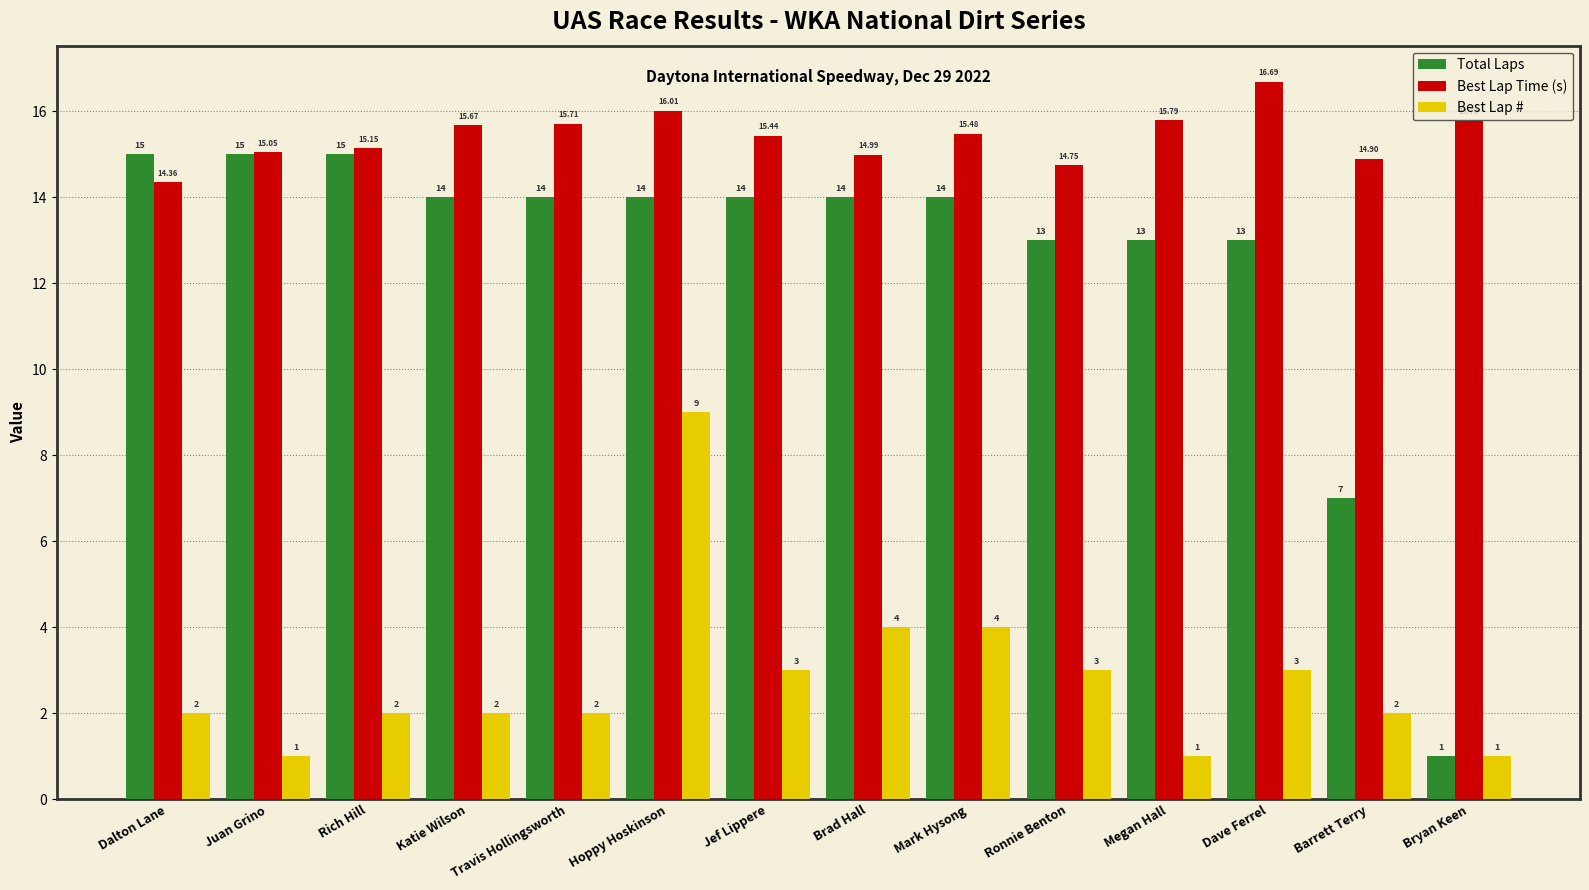

What is the sum of the Best Lap Time (s) values at Rich Hill and Travis Hollingsworth?

30.9